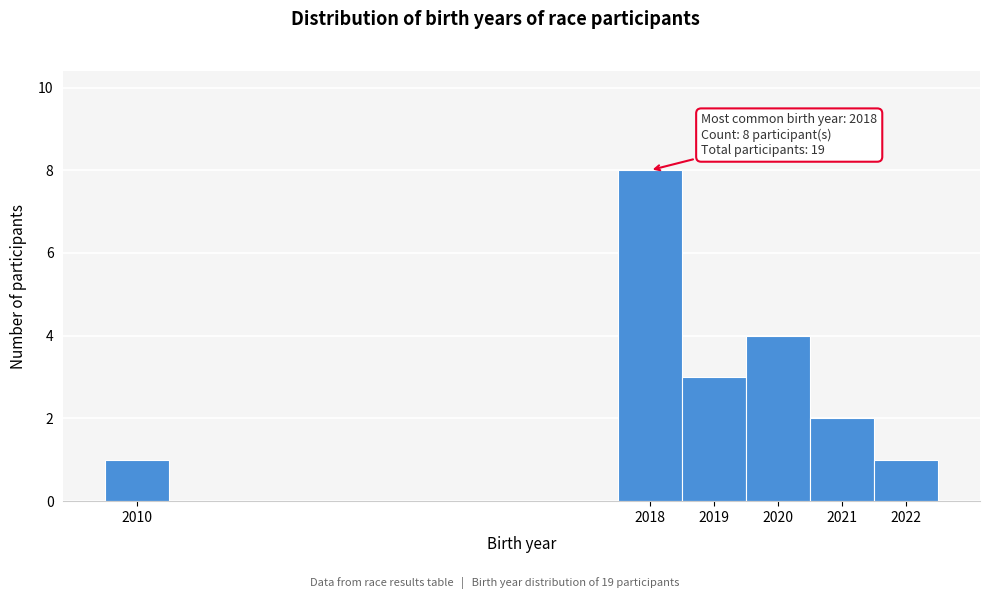

Which range on the x-axis has the tallest bar?

2017.5 to 2018.5